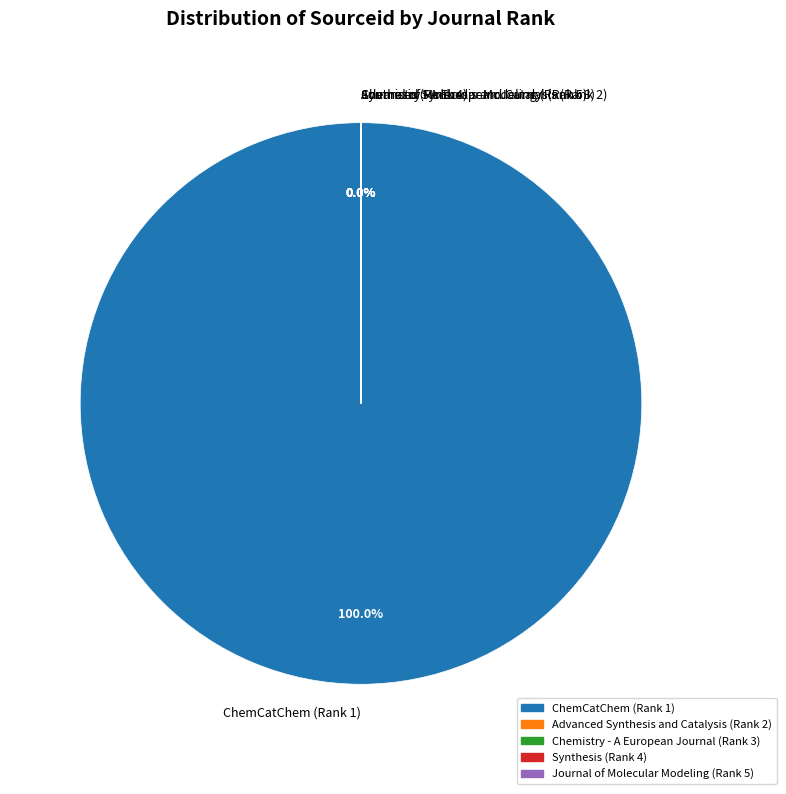

Is it true that Advanced Synthesis and Catalysis (Rank 2) is 1% of the pie?

False